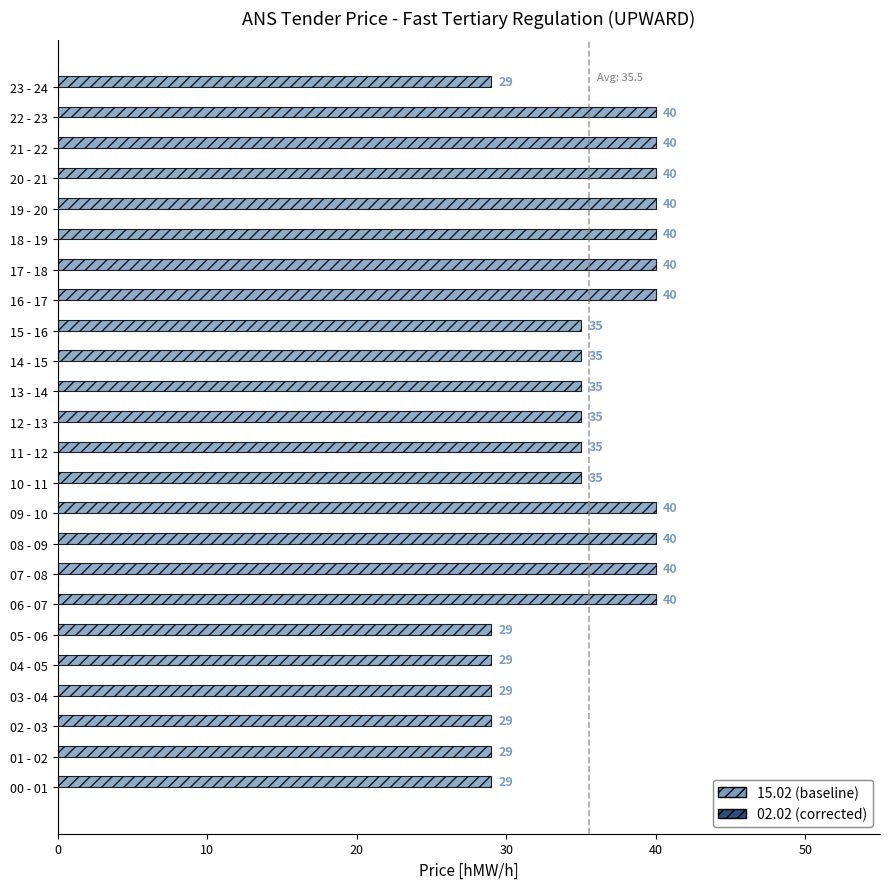

What is the smallest value displayed?

29